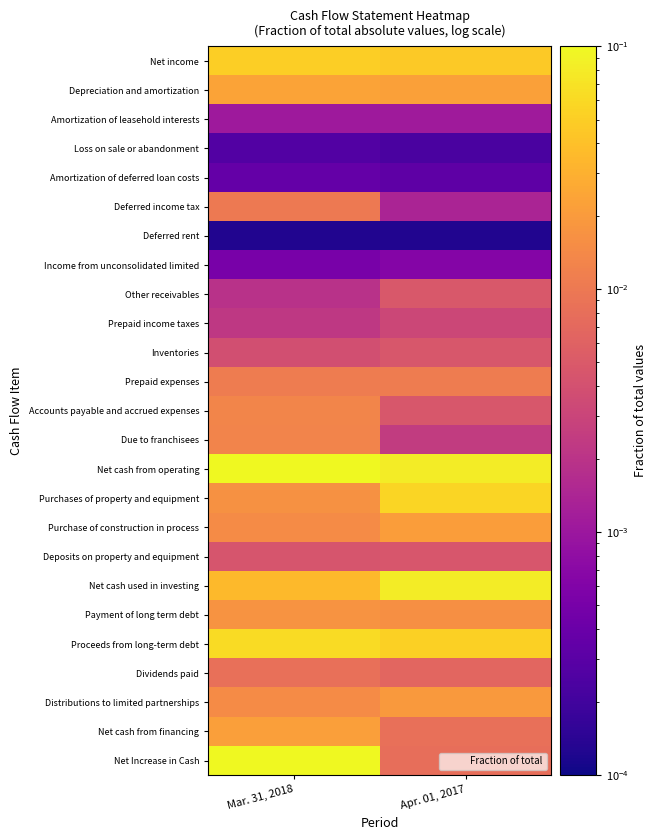

At which category is the sum across all series the highest?

Mar. 31, 2018